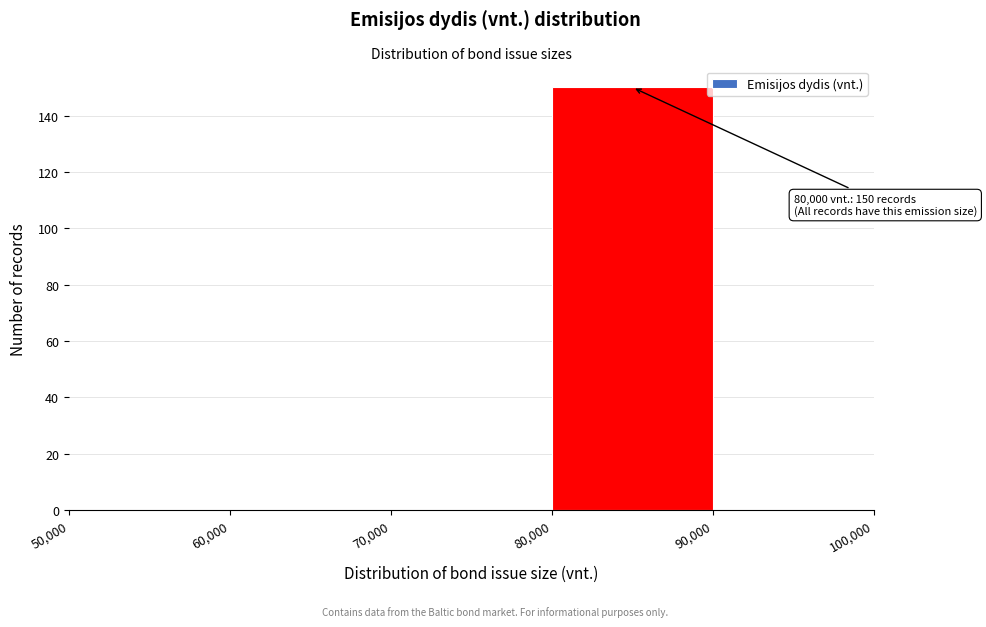

Which range on the x-axis has the tallest bar?

80,000 to 90,000